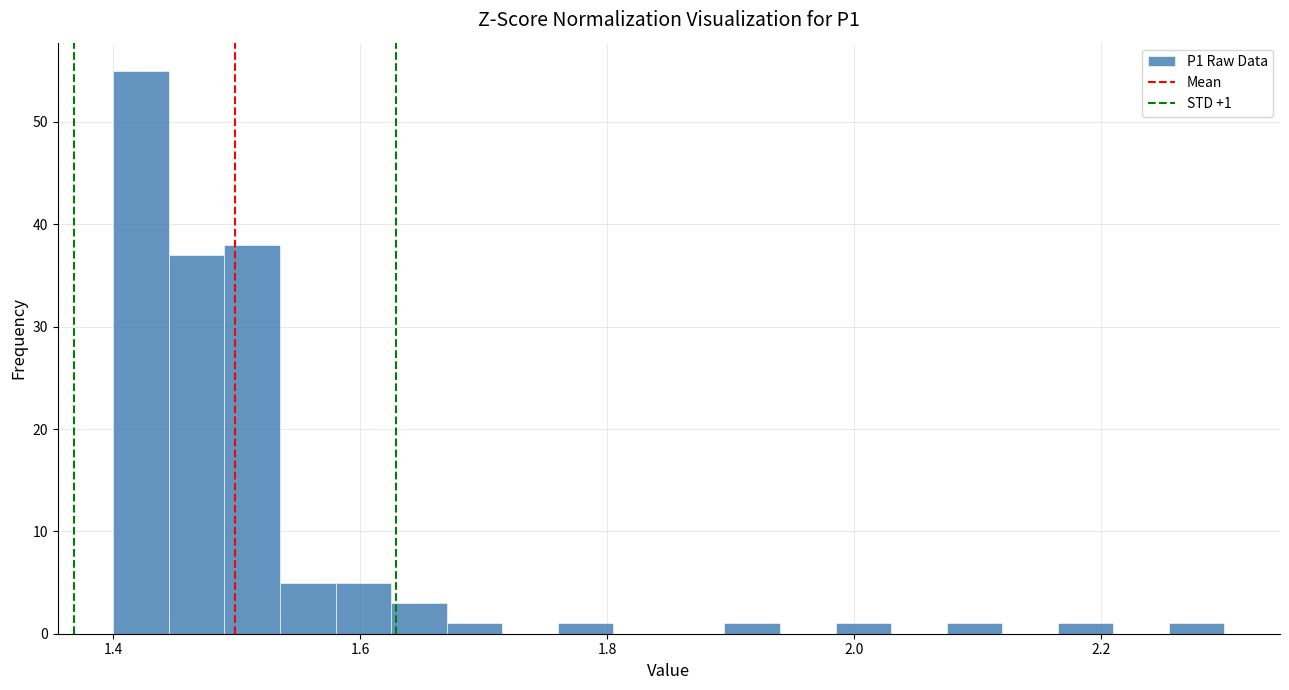

Read against the x-axis, roughly where is the centre of the tallest bar?

1.42